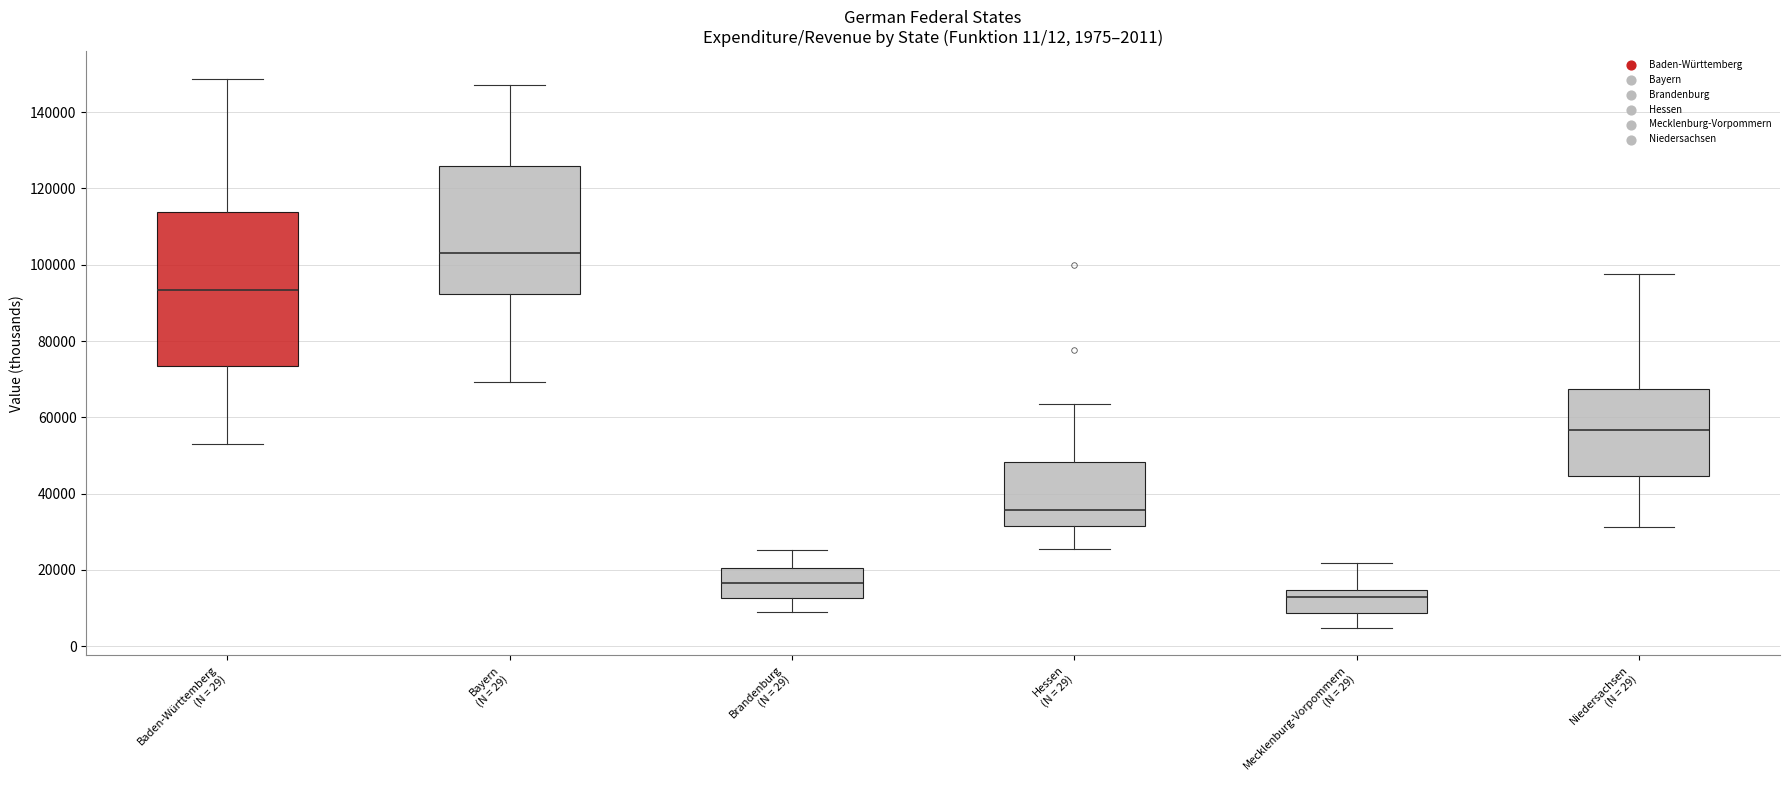

Comparing the boxes themselves (not the whiskers), which one is the tallest?

Baden-Württemberg (N = 29)